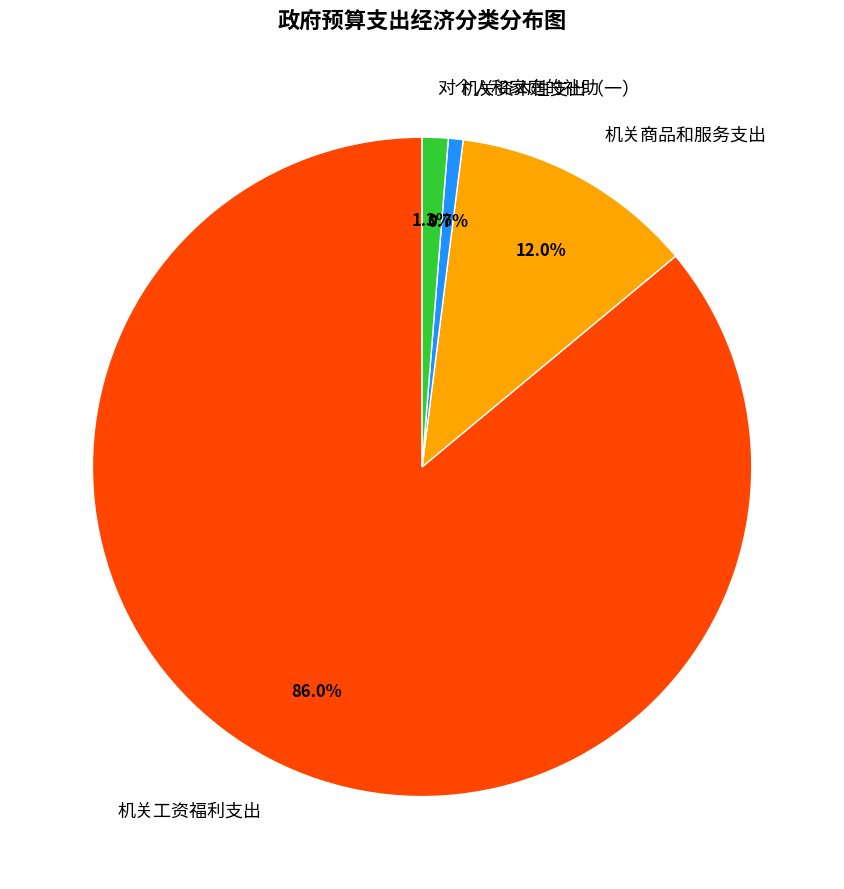

To the nearest percent, what percentage of the pie is 机关资本性支出（一）?

1%